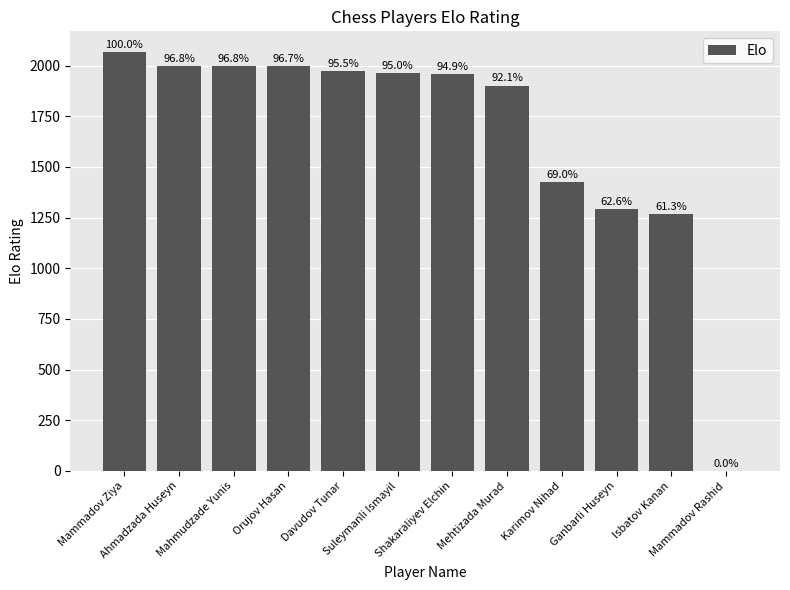

What is the change in value from Shakaraliyev Elchin to Mehtizada Murad?

-59